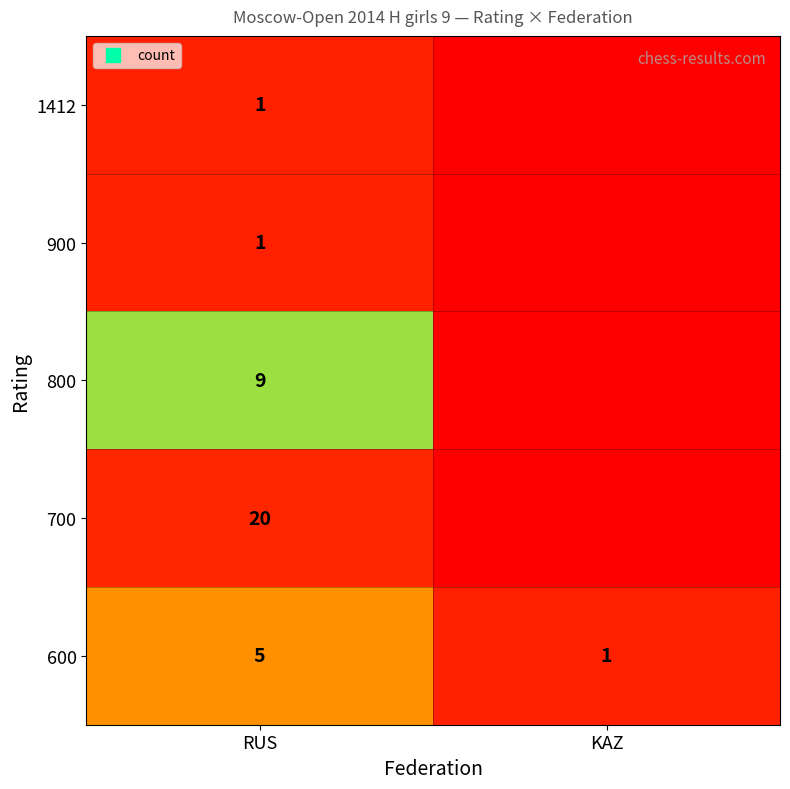

Which category has the highest value across all series?

RUS